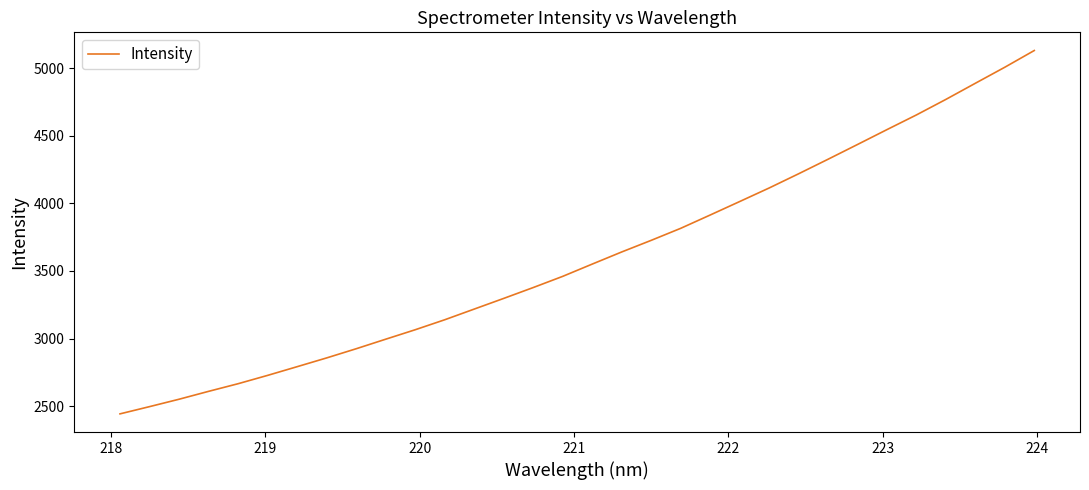

What is the greatest value displayed?

5129.7